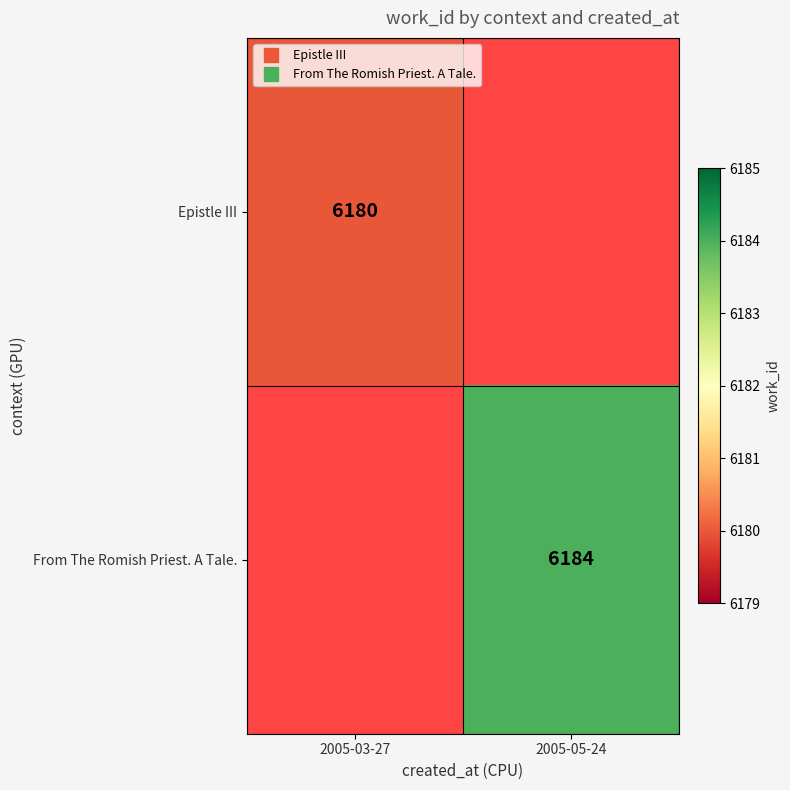

What is the minimum value shown in the chart?

6180.0